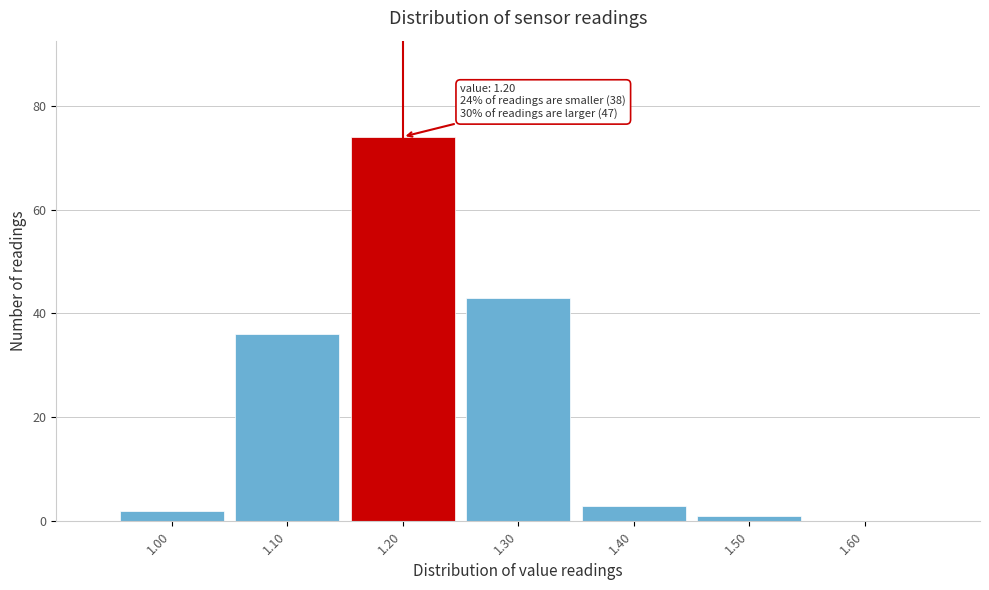

Which range on the x-axis has the tallest bar?

1.15 to 1.25